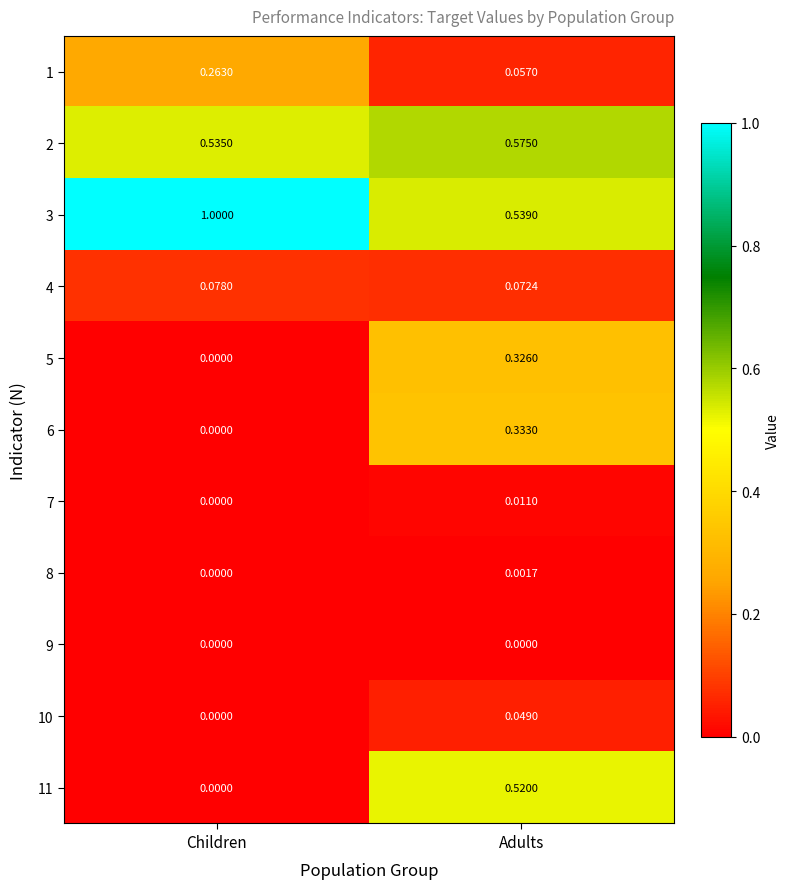

Which series changed the most between Children and Adults?

11